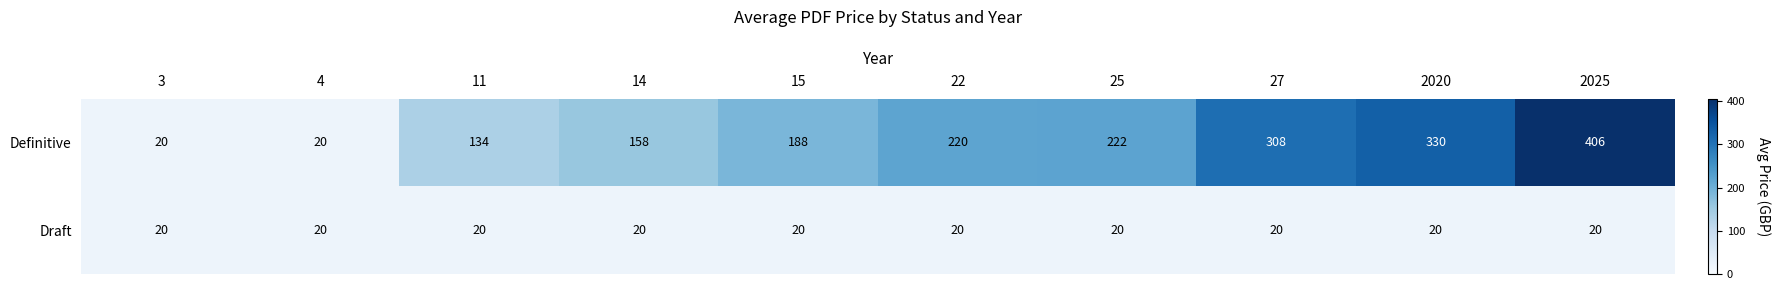

At which category does the chart reach its peak across all series?

2025